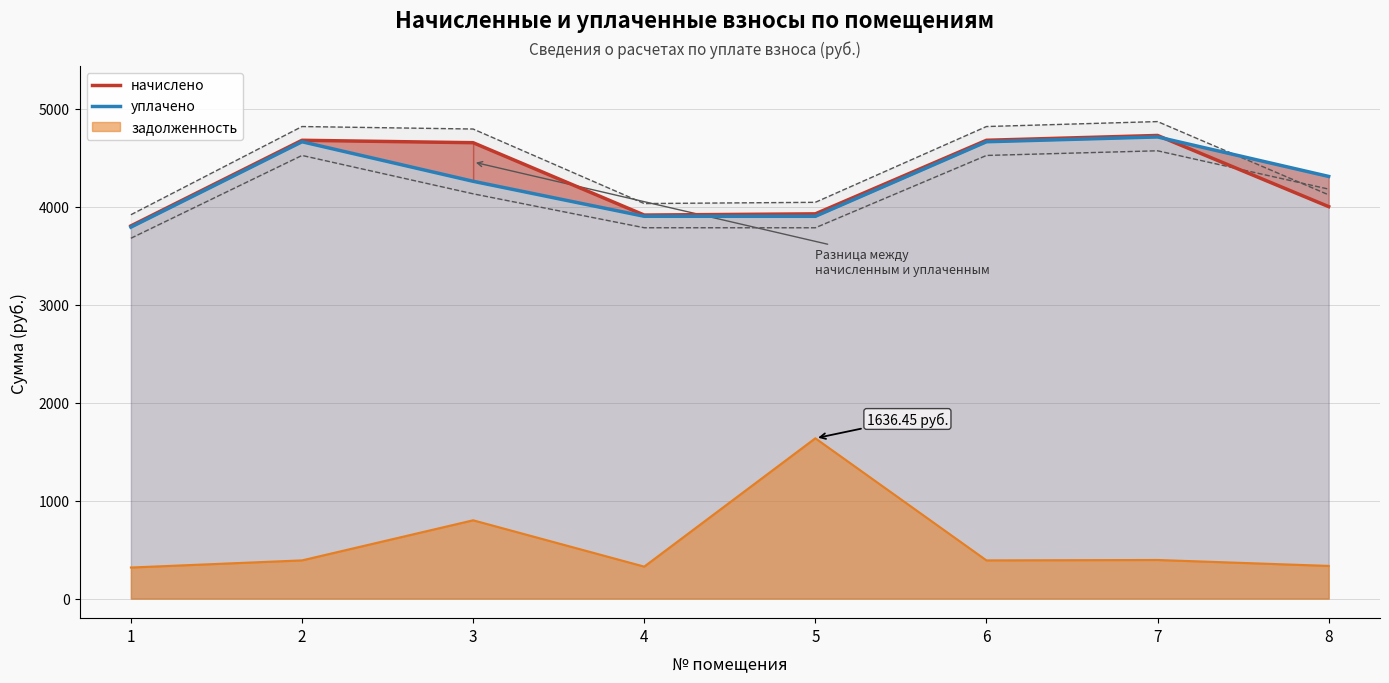

Which series has the largest total across all categories?

начислено